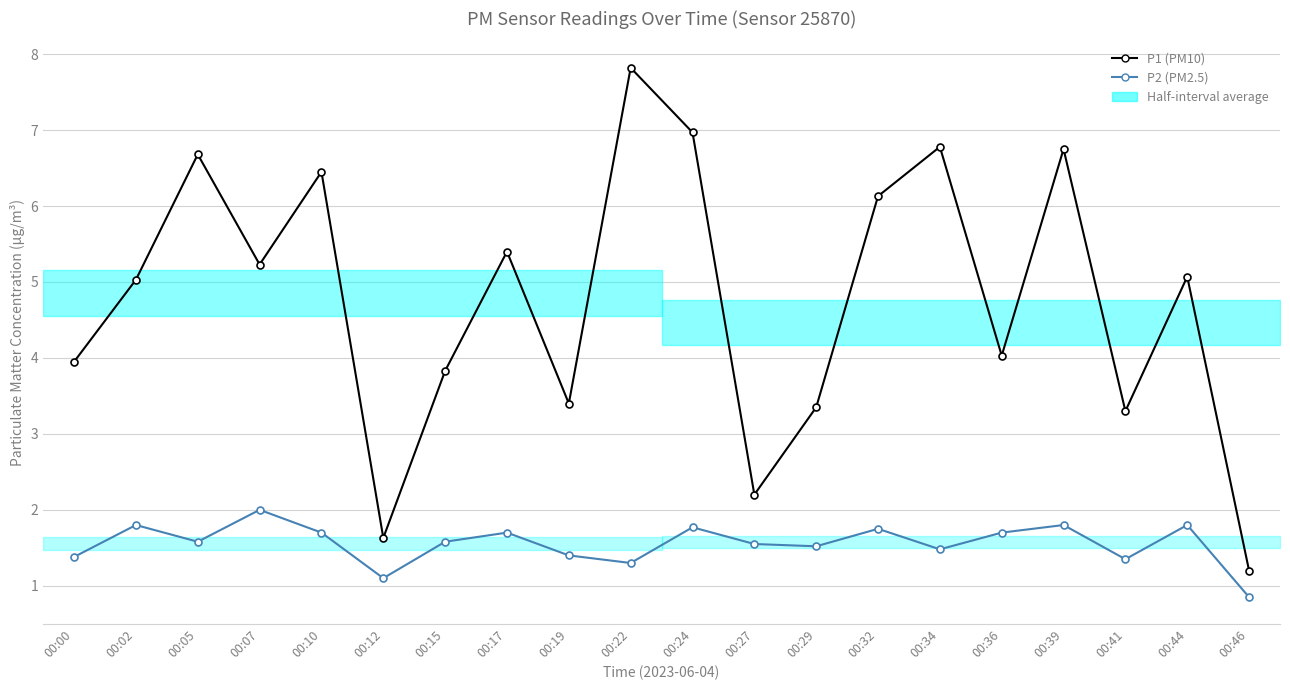

What is the value of the P2 (PM2.5) point at the 19th from the left?

1.8